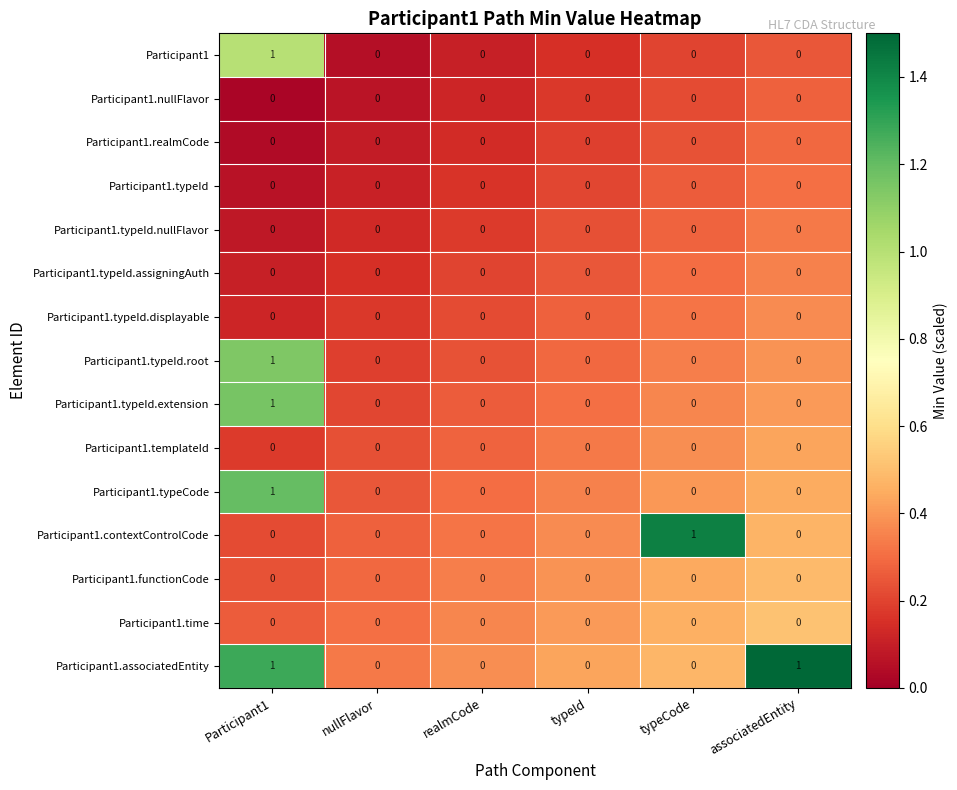

Which series has the largest total across all categories?

Participant1.associatedEntity